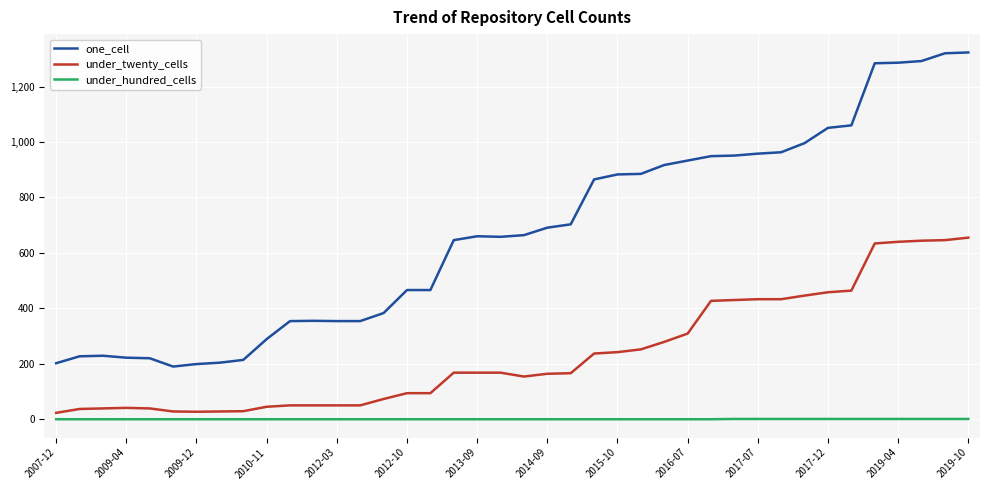

What is the lowest value of the one_cell series?

190